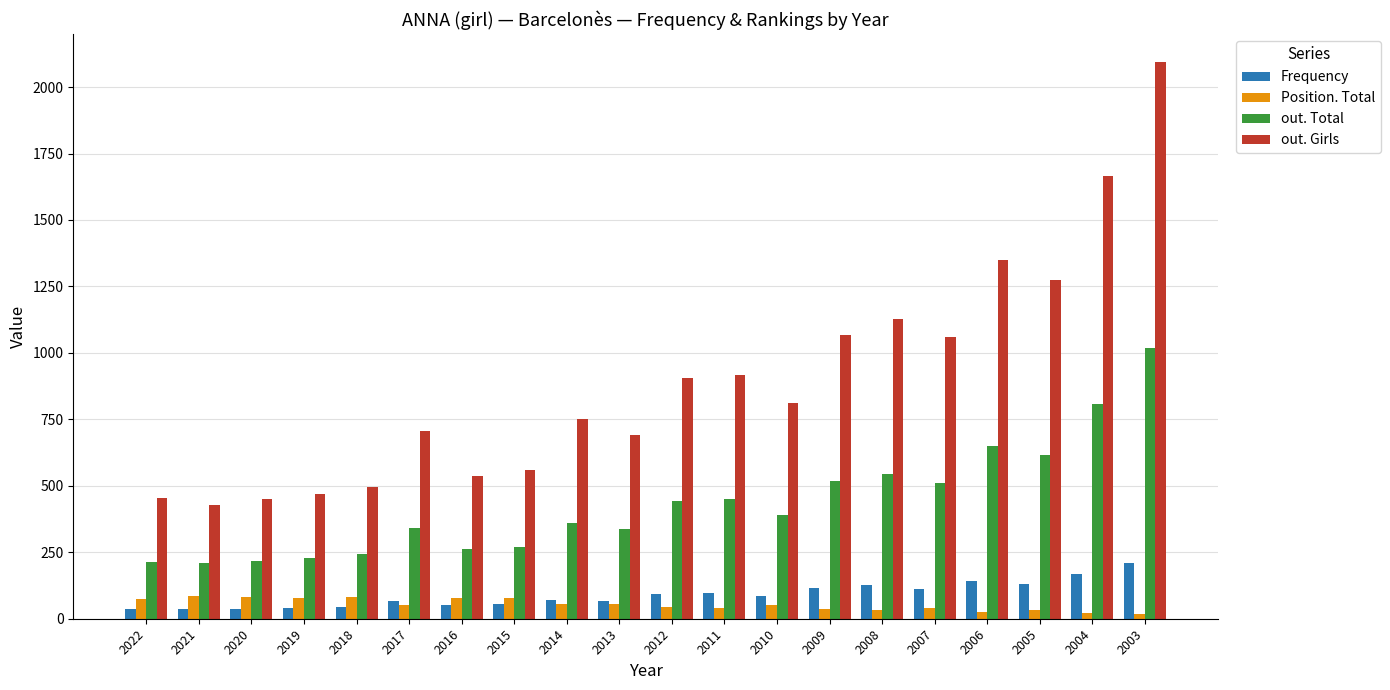

What is the average value of the out. Total series?

431